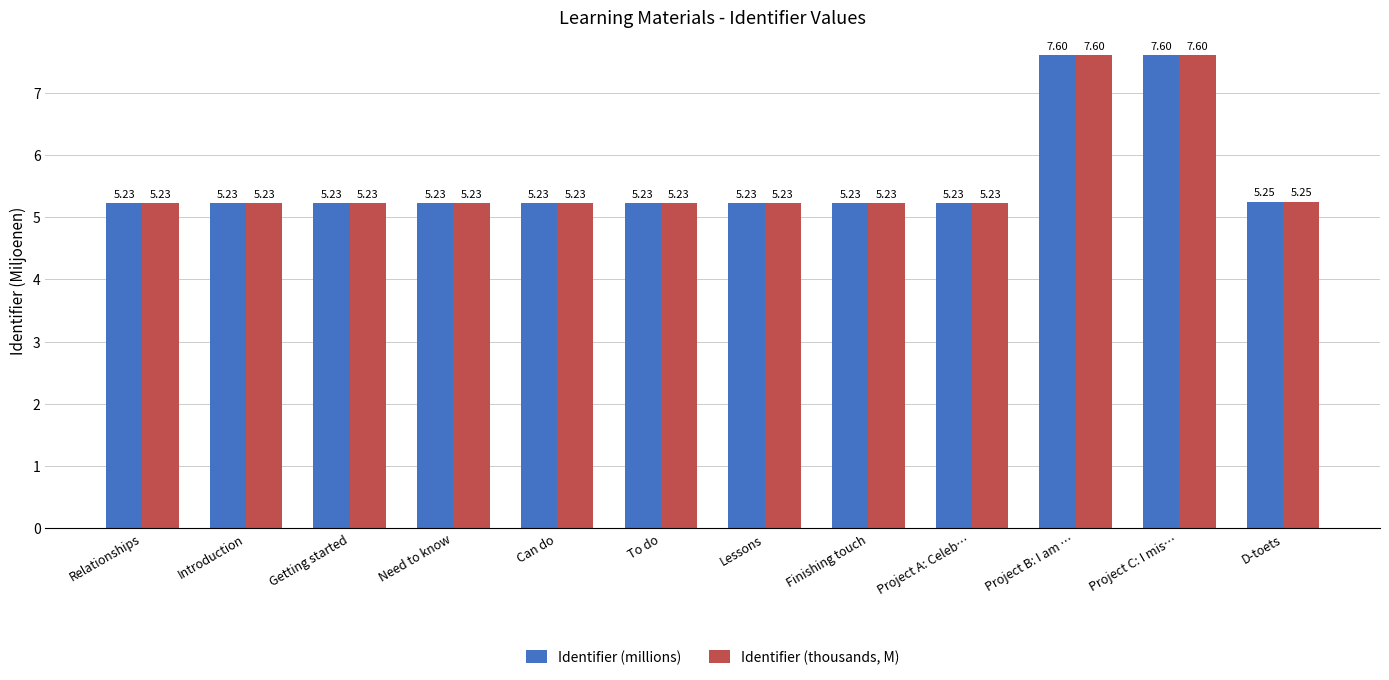

What is the sum of the Identifier (millions) values at Relationships and Project B: I am …?

12.8